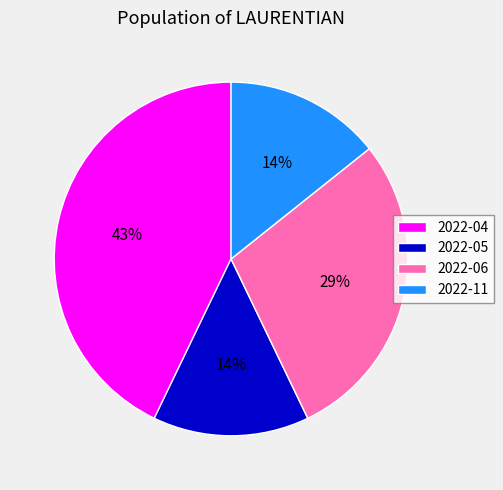

To the nearest percent, what is the difference between the 2022-04 and 2022-06 slice percentages?

14%